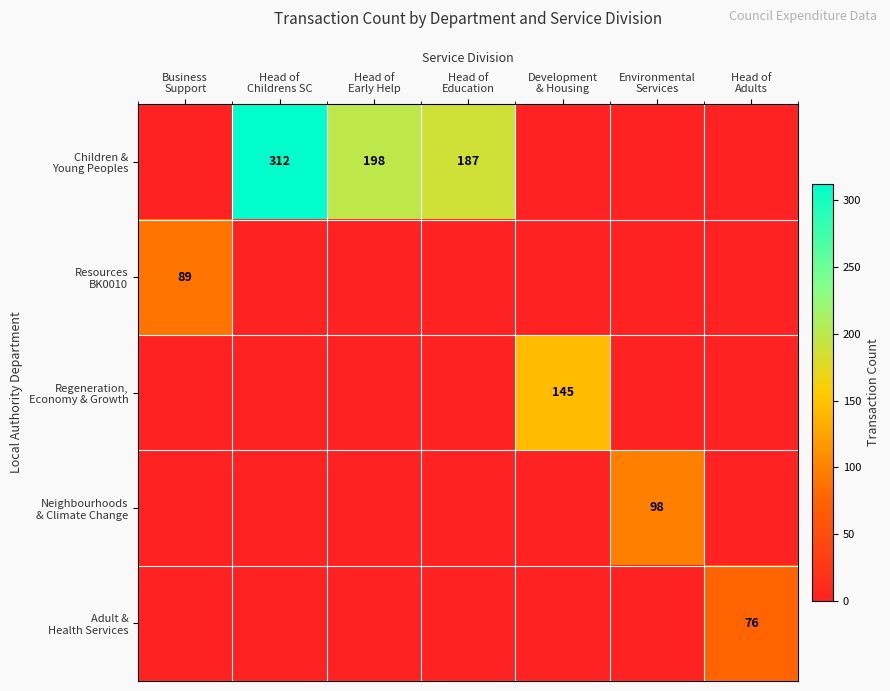

List the labels in order of Adult & Health Services value, largest first.

Head of Adults, Business Support, Head of Childrens SC, Head of Early Help, Head of Education, Development & Housing, Environmental Services